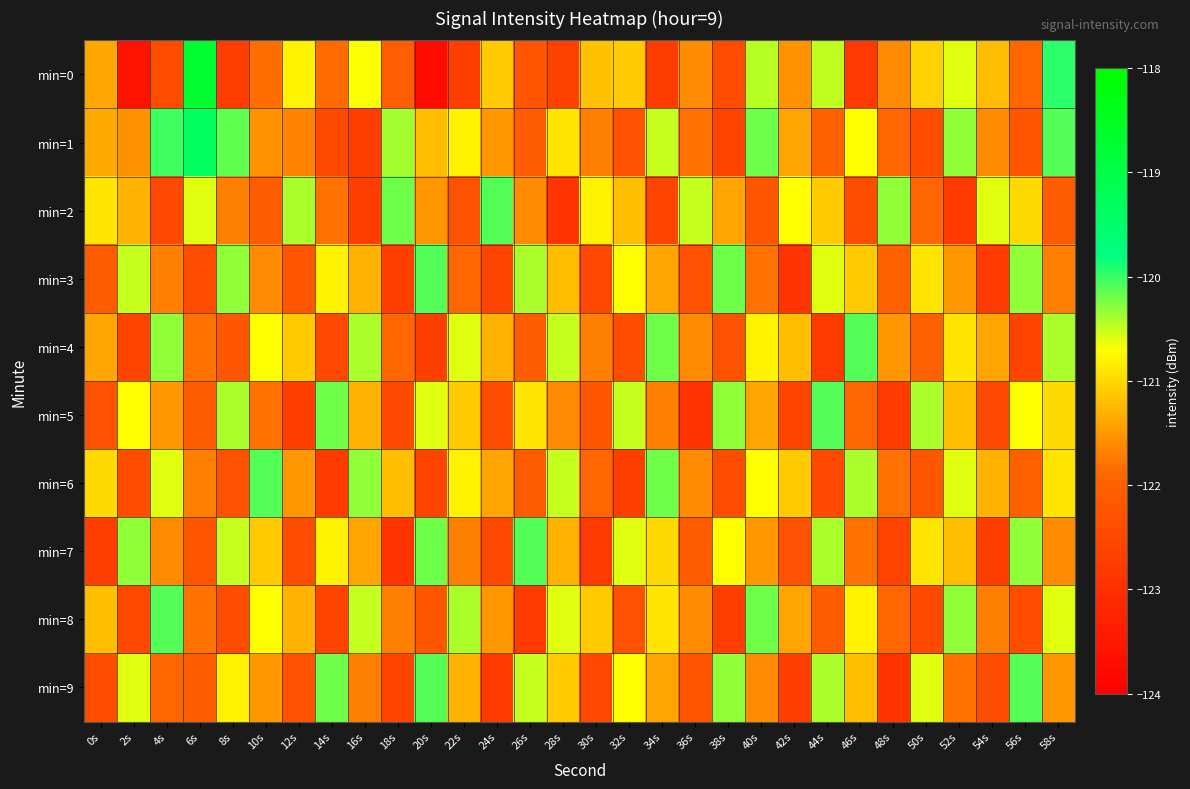

At how many categories does at least one series exceed -119?

1